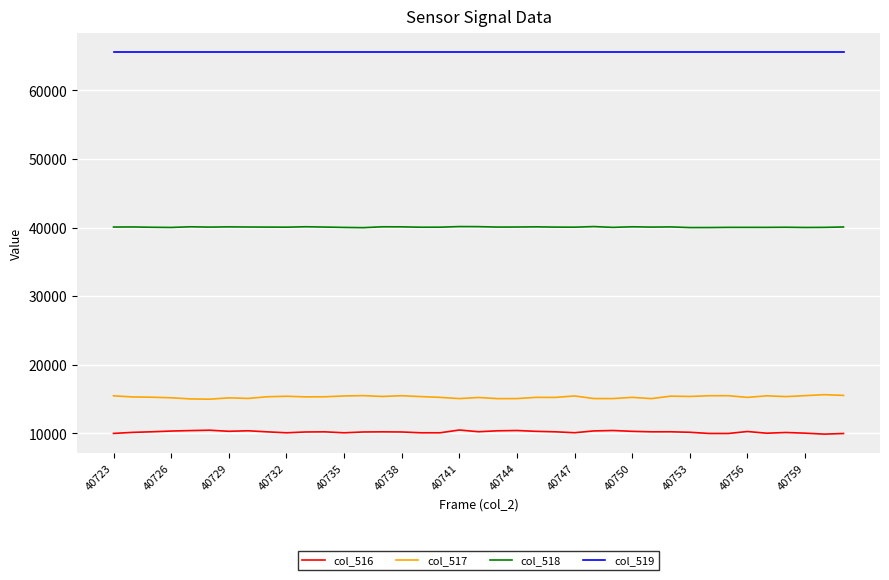

List the series in order of their peak value, highest first.

col_519, col_518, col_517, col_516